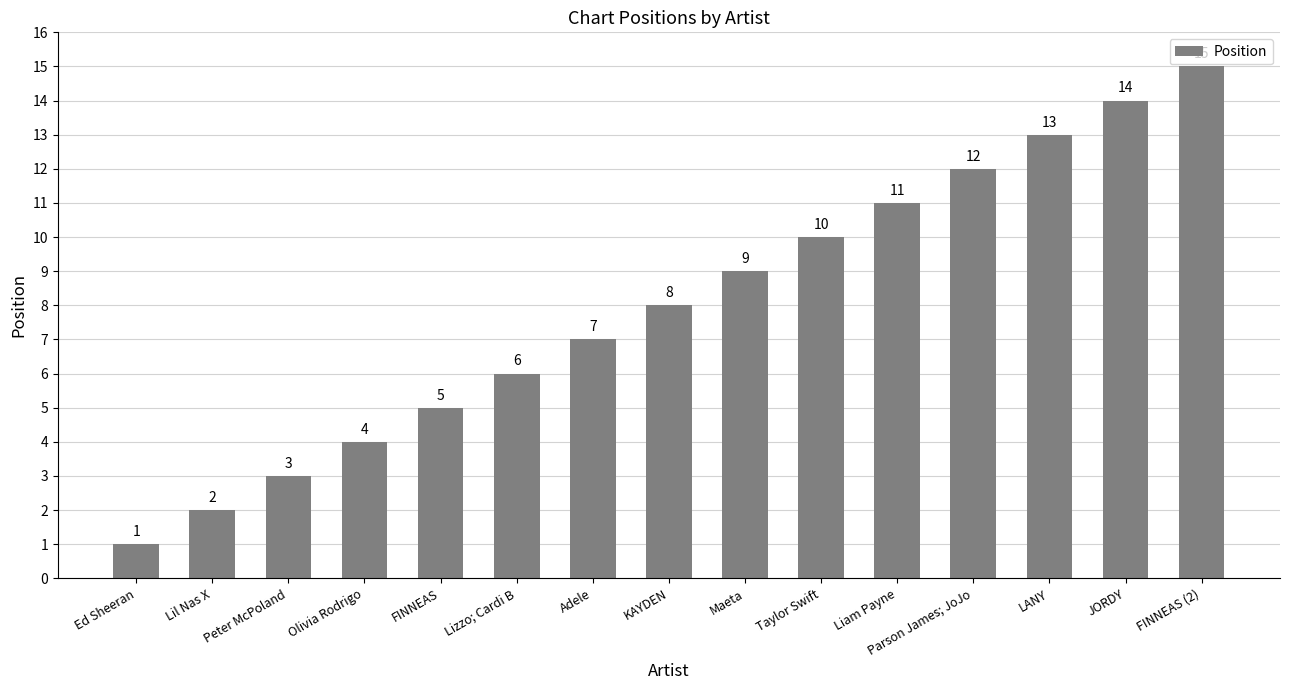

Is it true that the value at FINNEAS is 7?

False